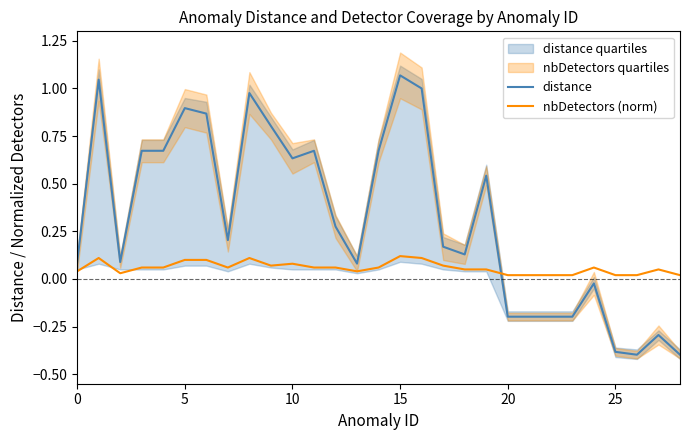

True or false: nbDetectors (norm) has more than 1 points higher than both neighbors.

True